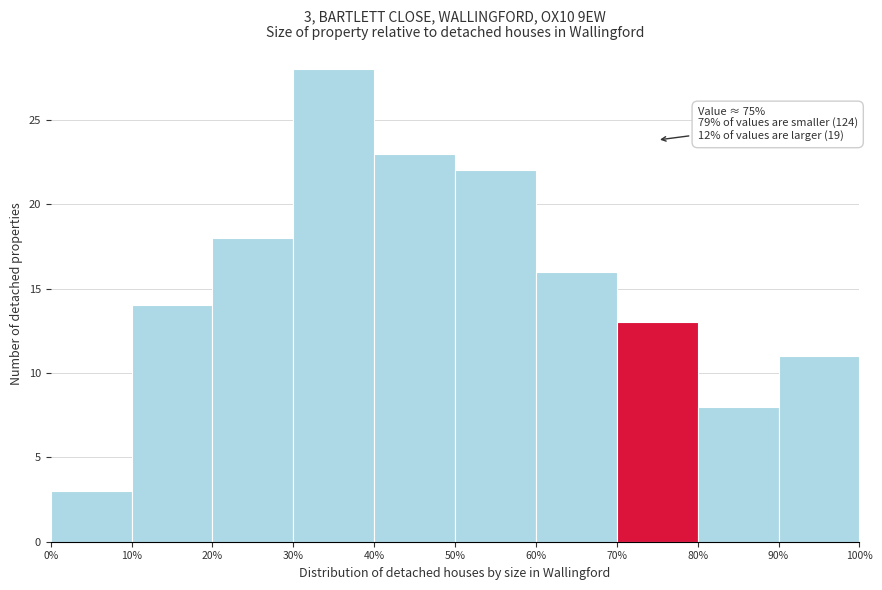

Which range on the x-axis has the tallest bar?

30% to 40%